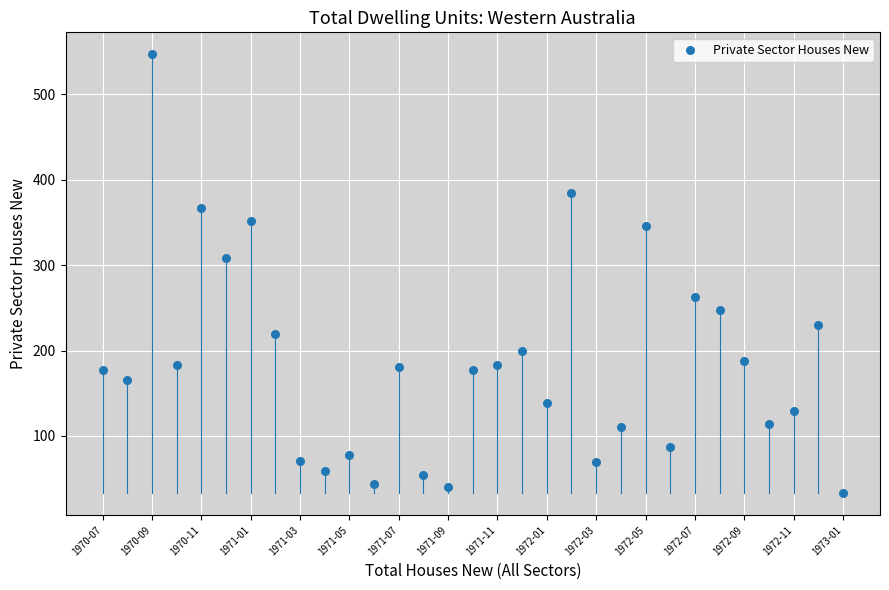

What Y value in the scatter plot is closest to 290?

308